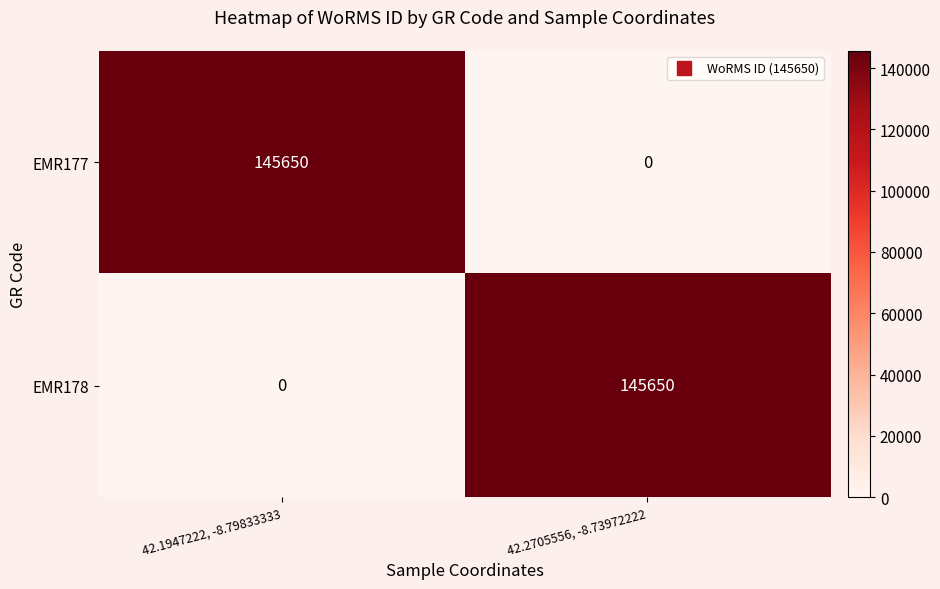

At 42.2705556, -8.73972222, list the series in order from largest to smallest.

EMR178, EMR177